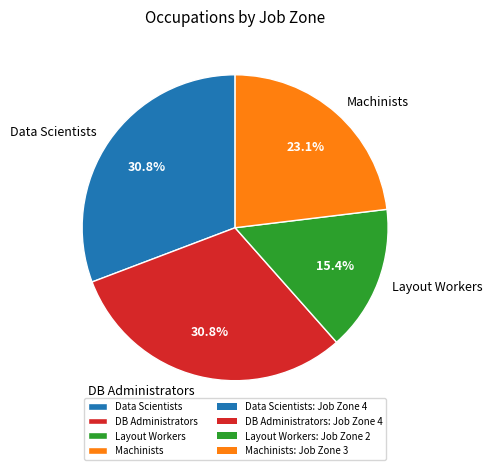

Approximately how many times larger is the value at Data Scientists compared to Machinists?

1.3